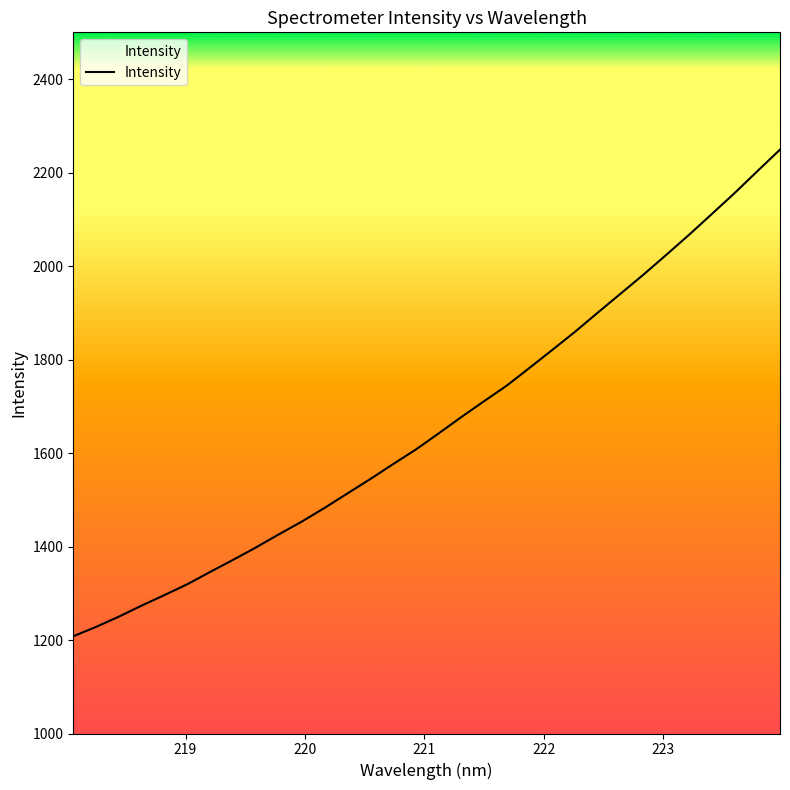

Does the chart have visible grid lines?

No